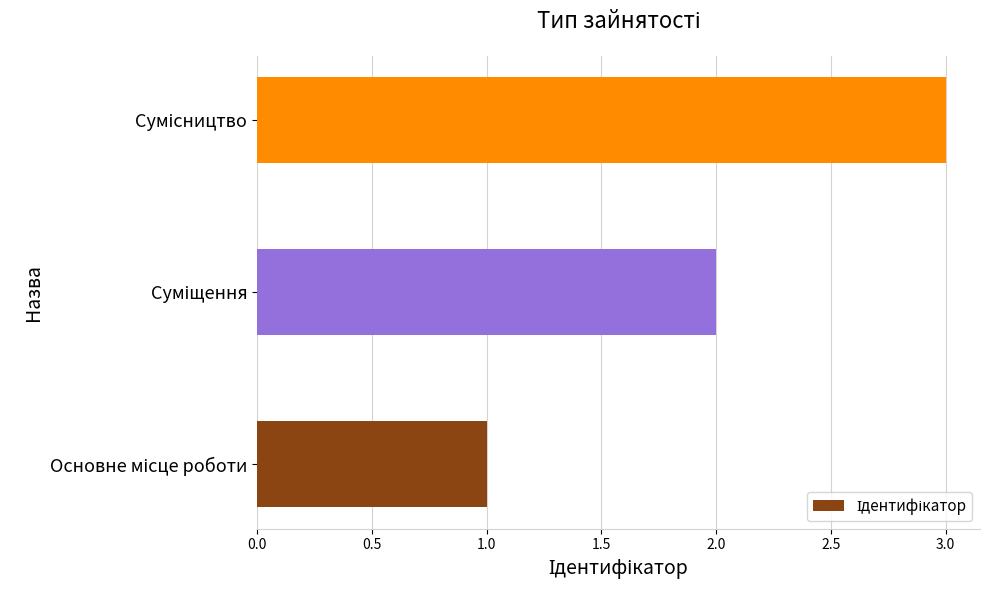

What is the greatest value displayed?

3